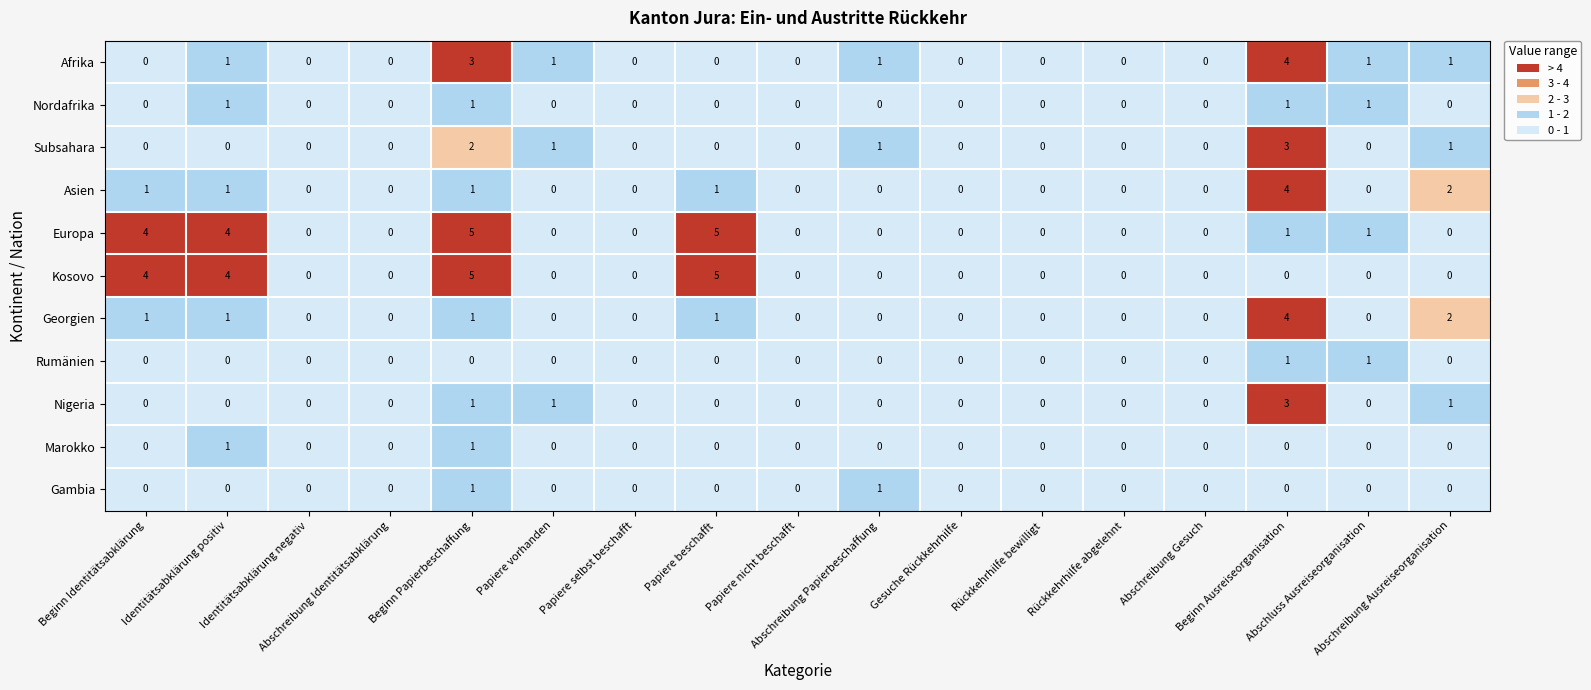

What is the maximum value shown in the chart?

5